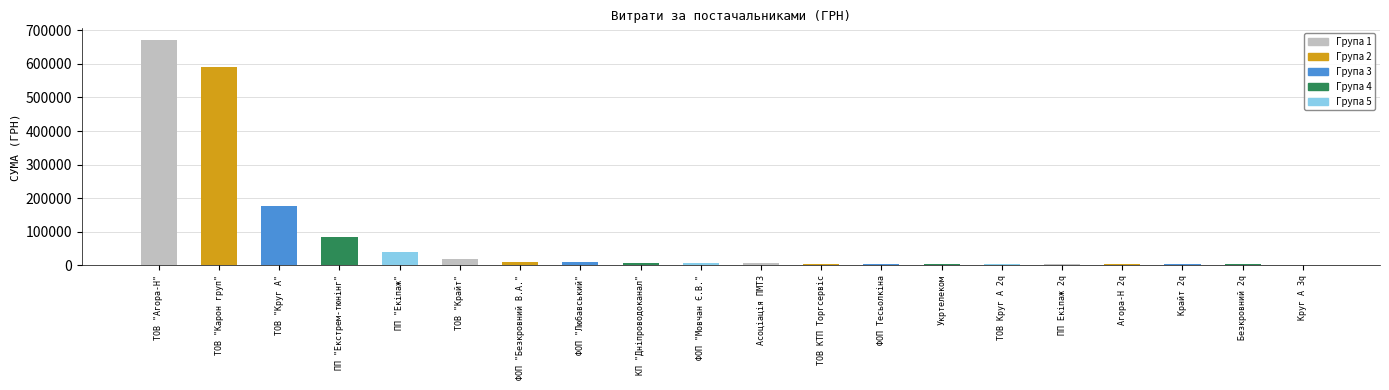

What is the average value?

82871.9